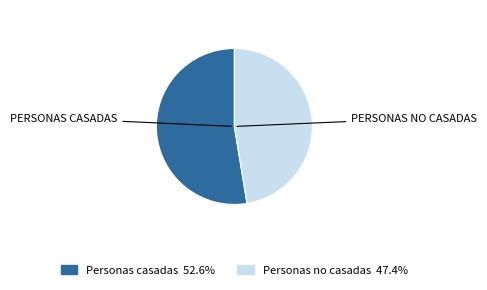

How many segments does this pie chart have?

2